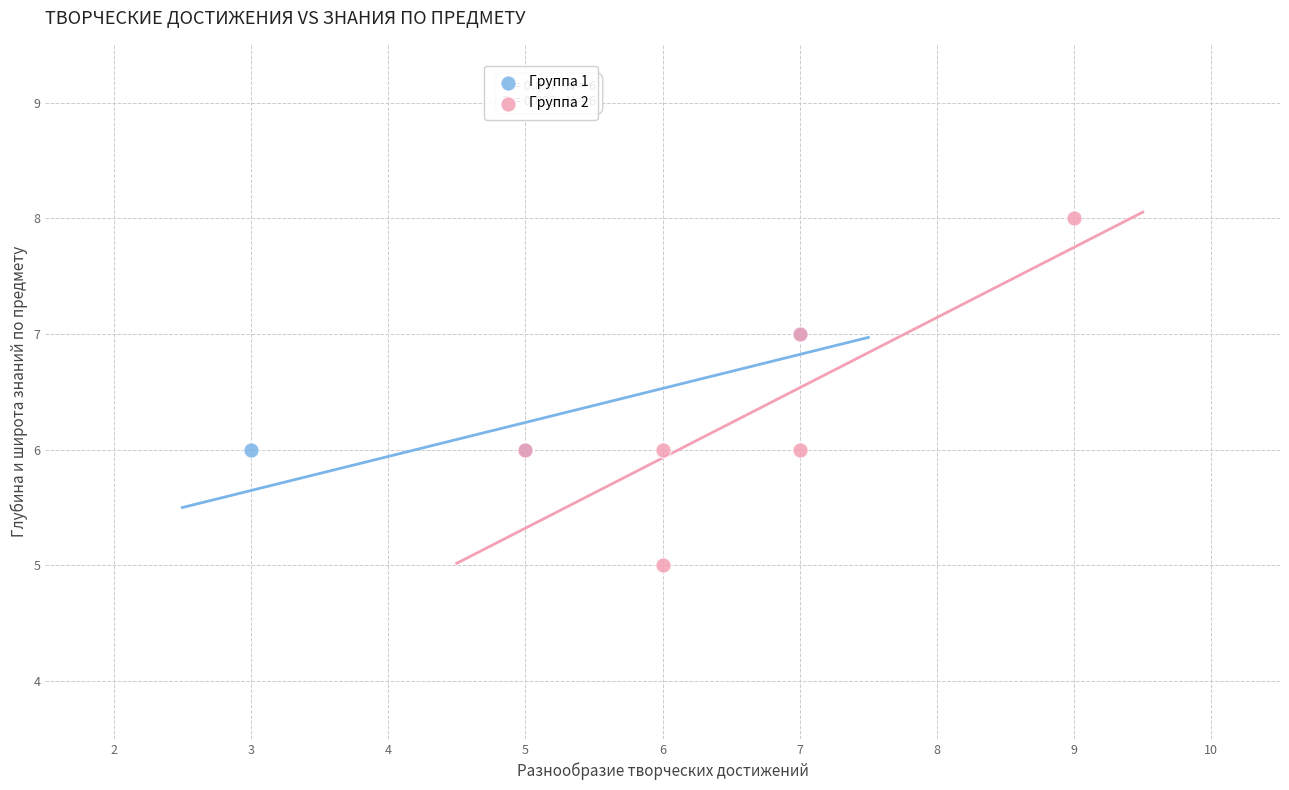

Which series has the largest Y range (max minus min)?

Группа 2